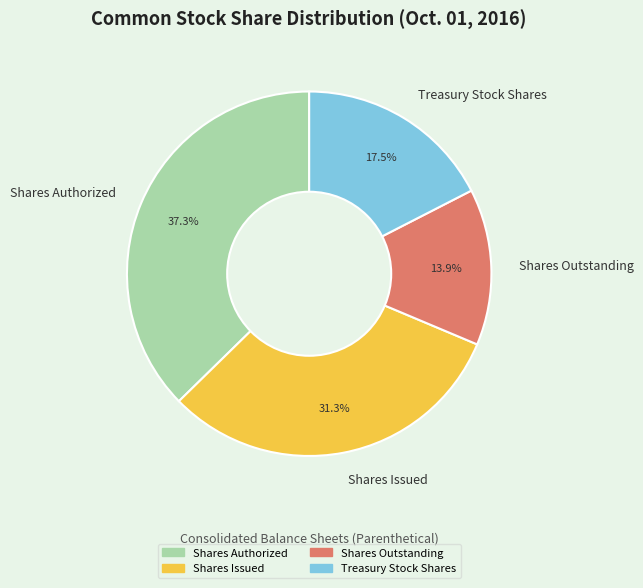

Which slice is the smallest?

Shares Outstanding